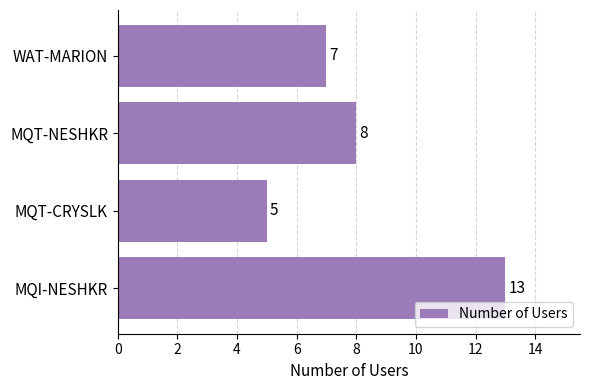

True or false: the data shows 7 at MQT-CRYSLK.

False